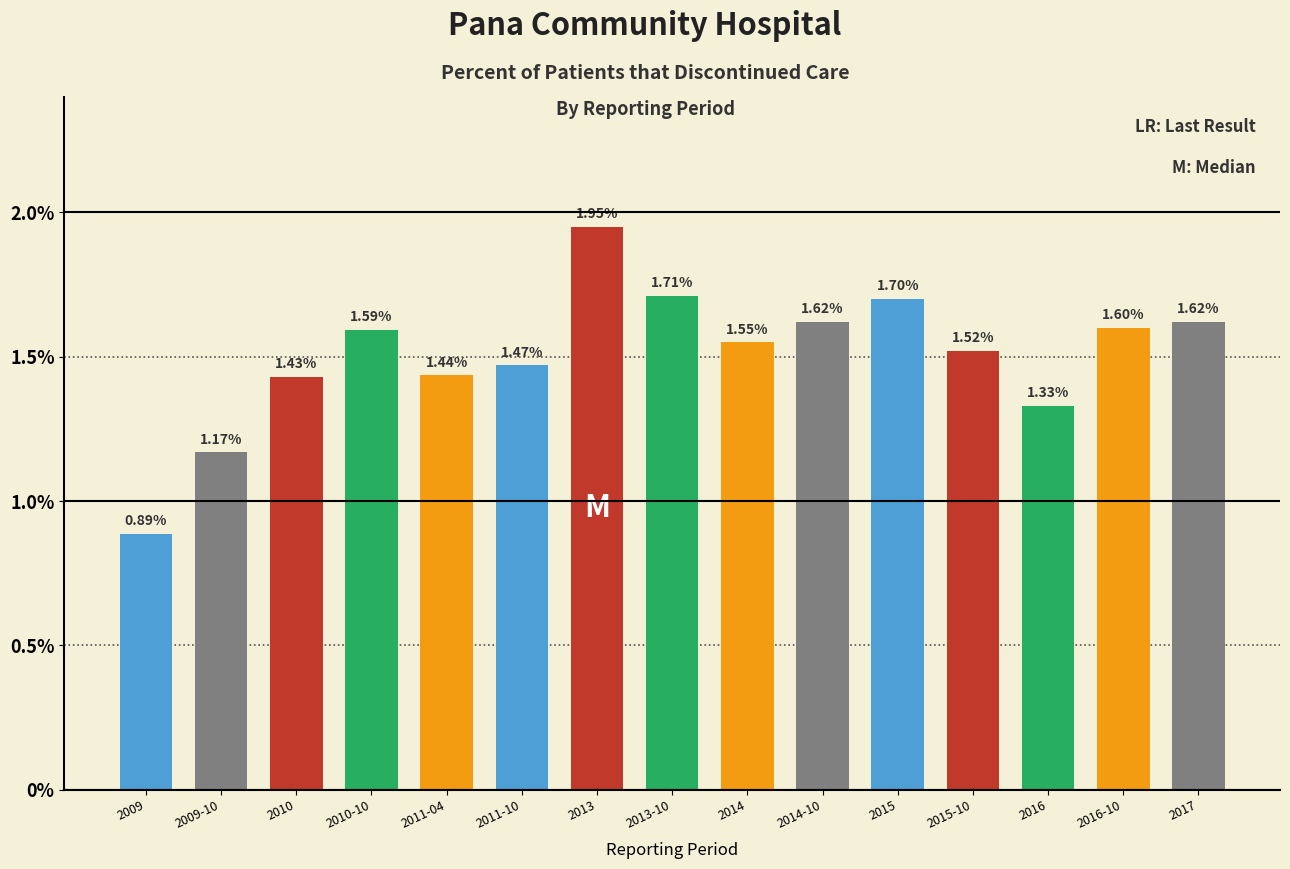

What position from the left is 2016?

13